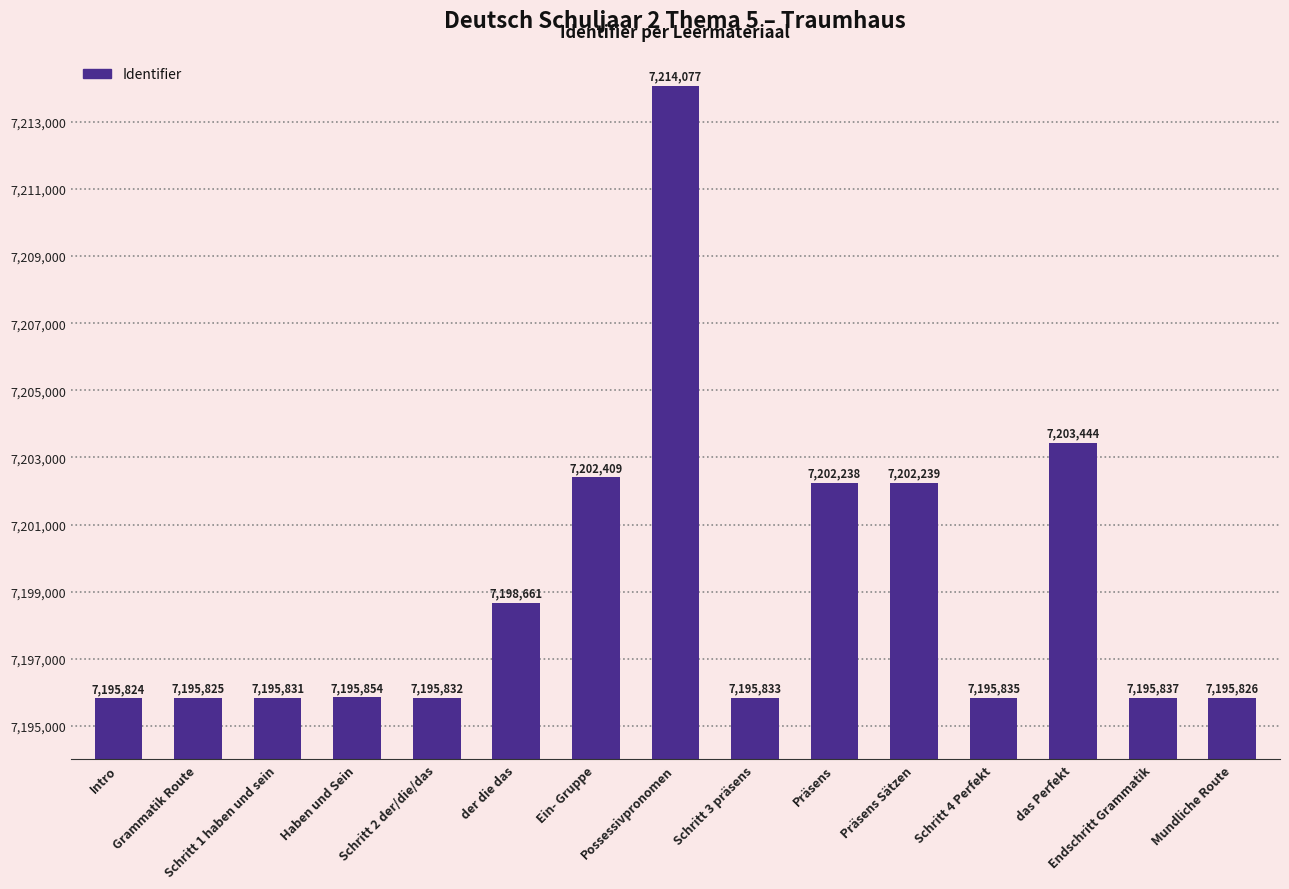

The chart shows a value of 7202238 at Präsens. True or false?

True